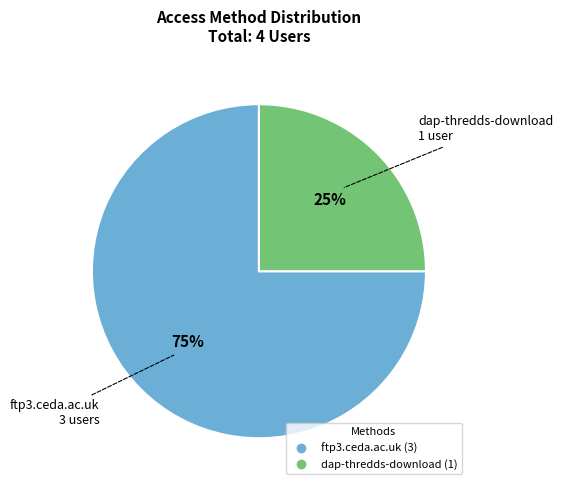

Combined, do ftp3.ceda.ac.uk and dap-thredds-download account for over 50%?

Yes